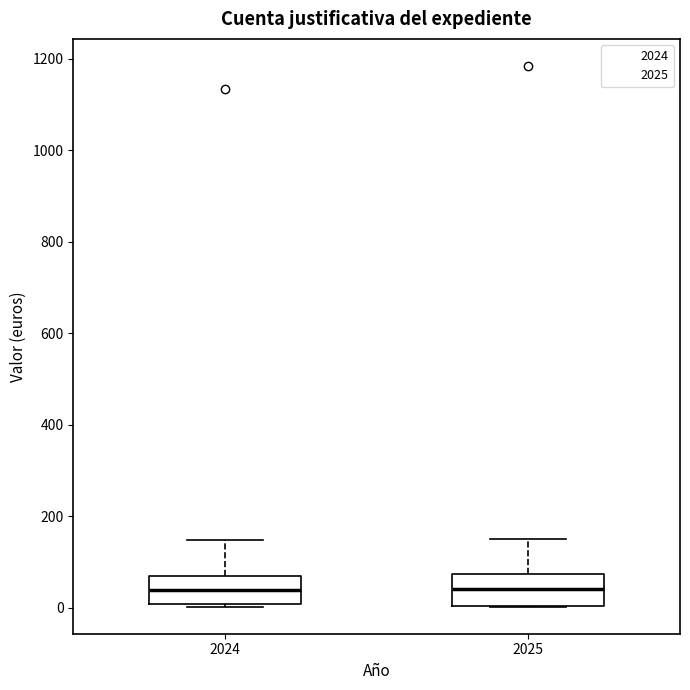

Reading left to right, transcribe this box plot: for each box, give where its median line is, the range the box spans, and where its two whiskers end, as read against the y-axis. The values are not printed on the chart, so give them approximately, as read against the axis.

2024: median 40, box 0 to 60, whiskers 0 to 140
2025: median 40, box 0 to 80, whiskers 0 to 140